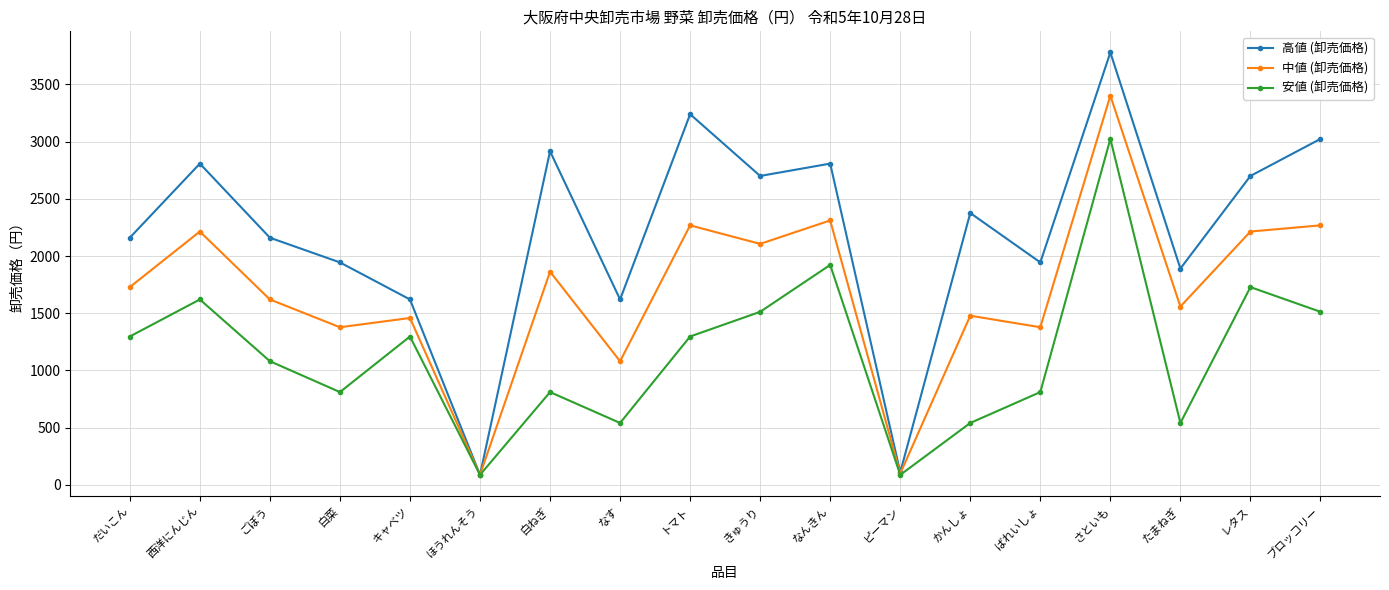

How many lines are shown in the chart?

3